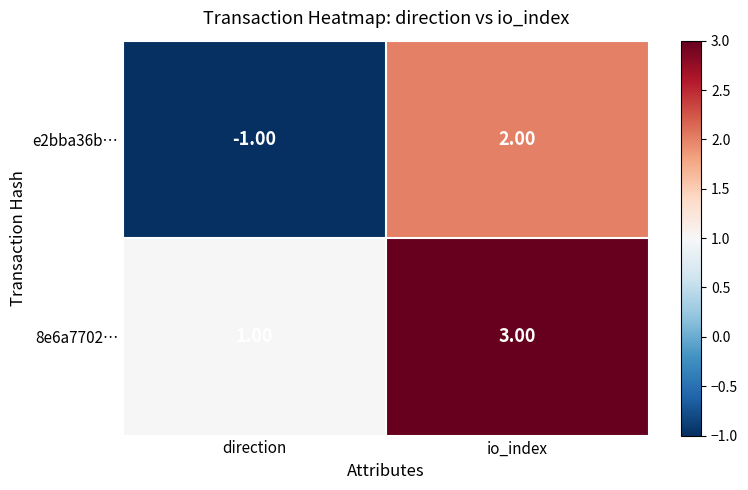

Which category has the highest value in the e2bba36b… series?

io_index